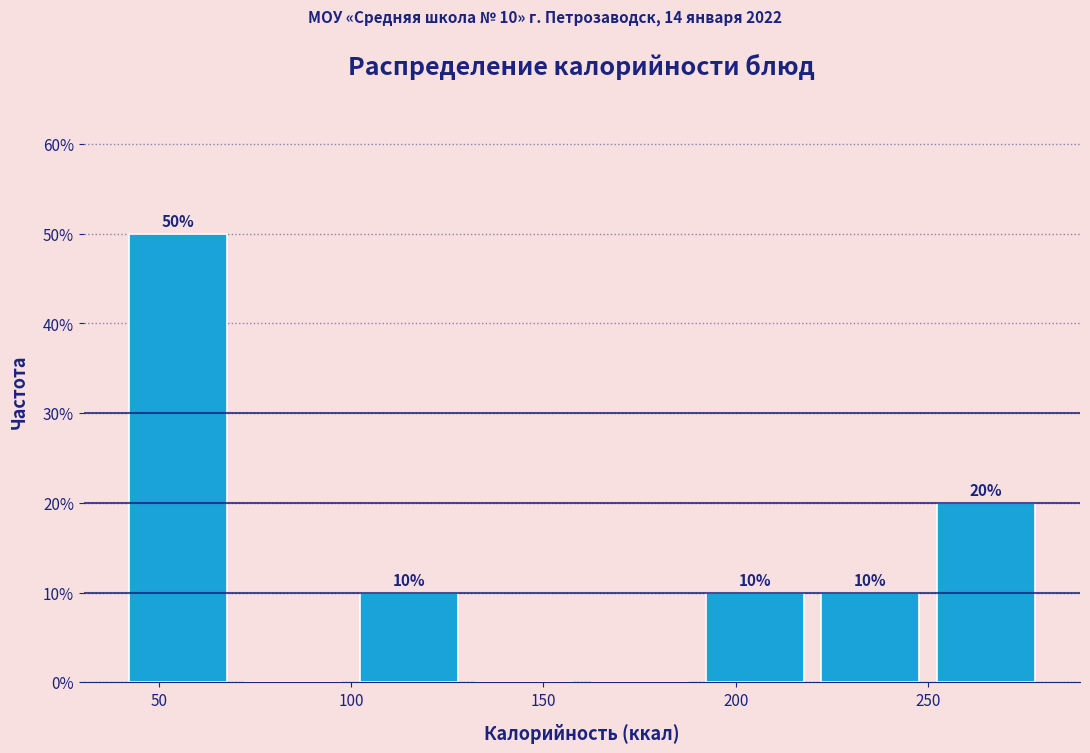

Which range on the x-axis has the tallest bar?

40 to 70